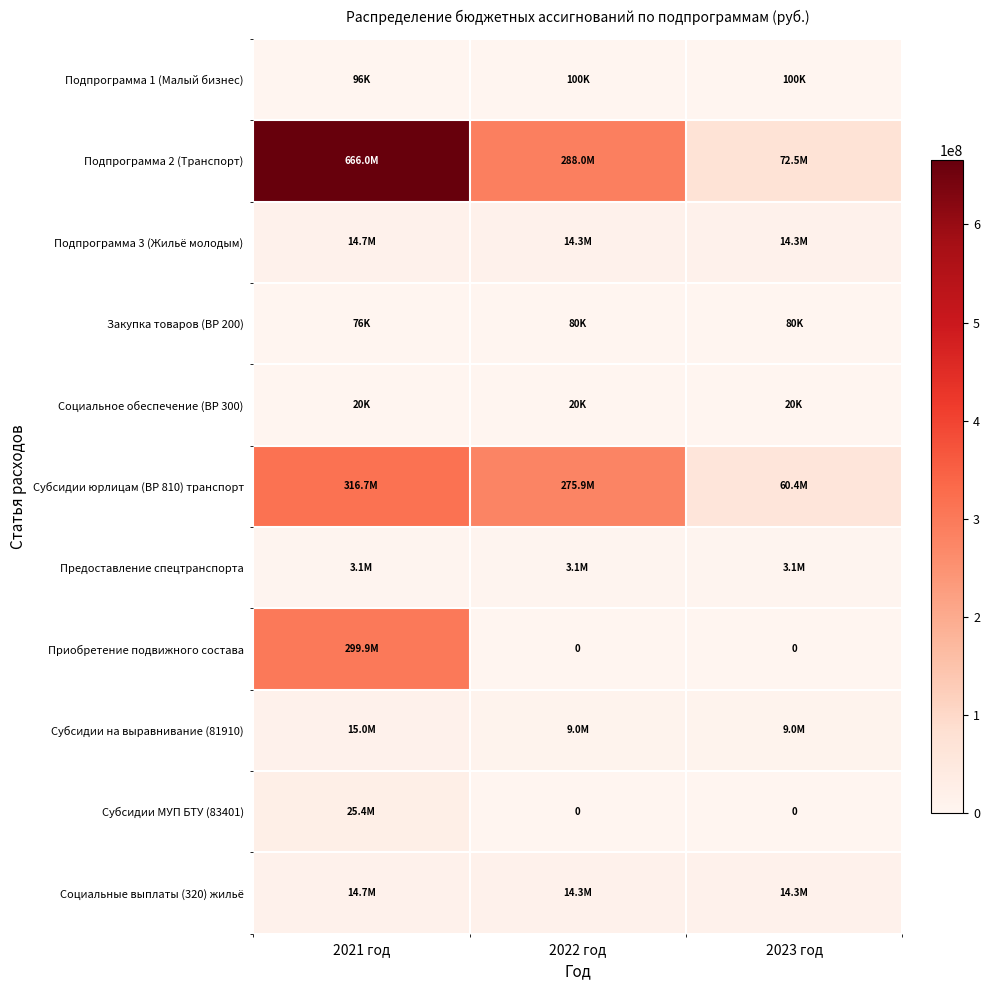

Which series has the widest spread of values?

Подпрограмма 2 (Транспорт)